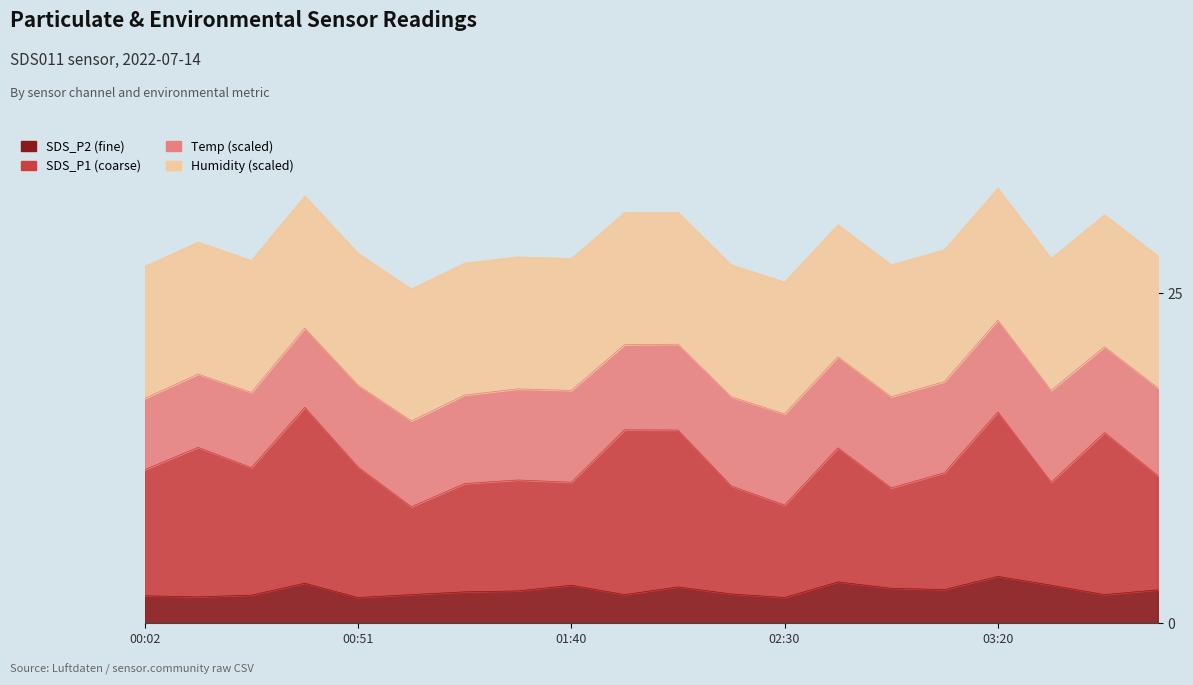

Does the chart display data point markers on the line(s)?

No